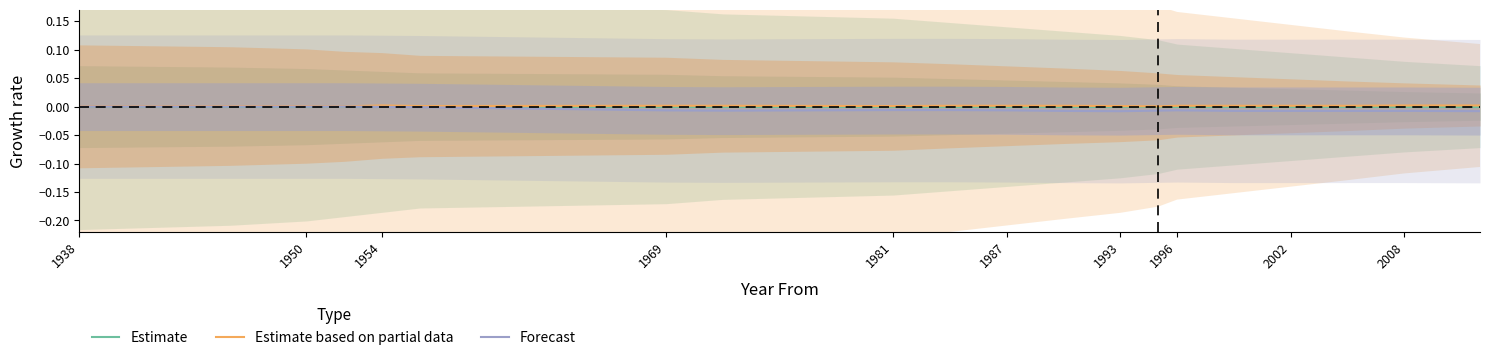

Is it true that Estimate based on partial data equals 0.0 at 1993?

True